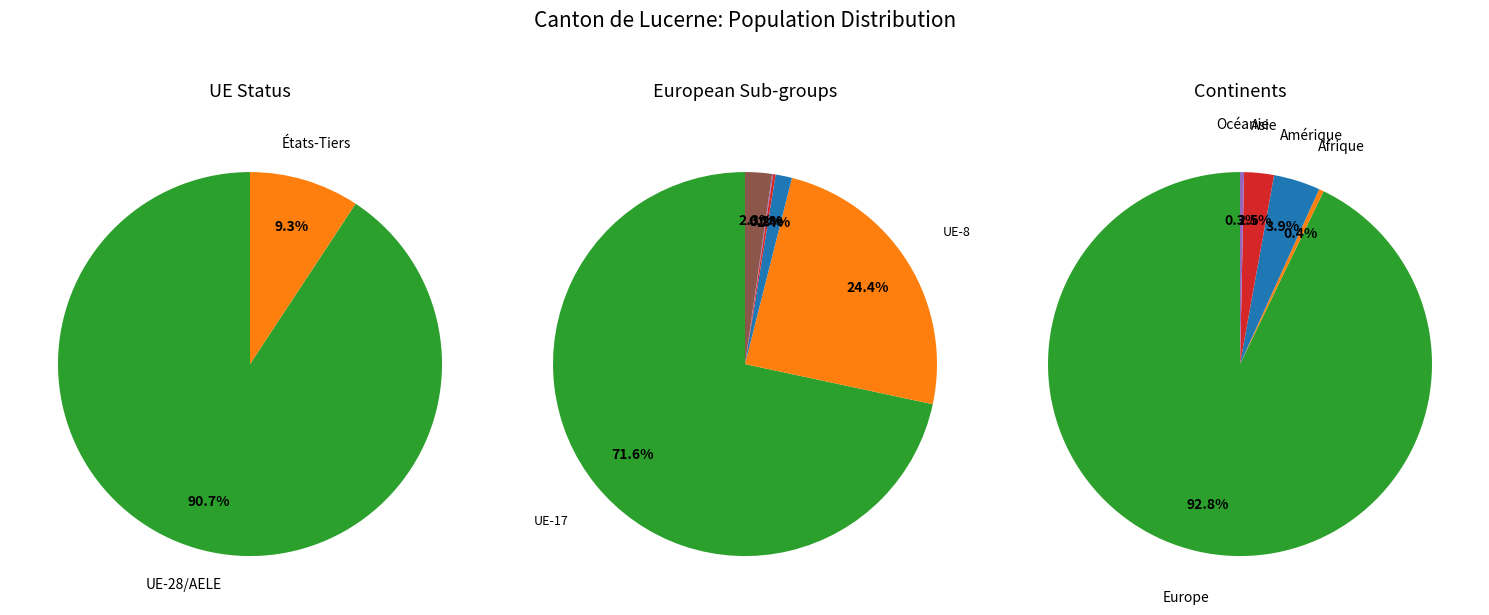

True or false: Provenance inconnu accounts for 7% of the total.

False